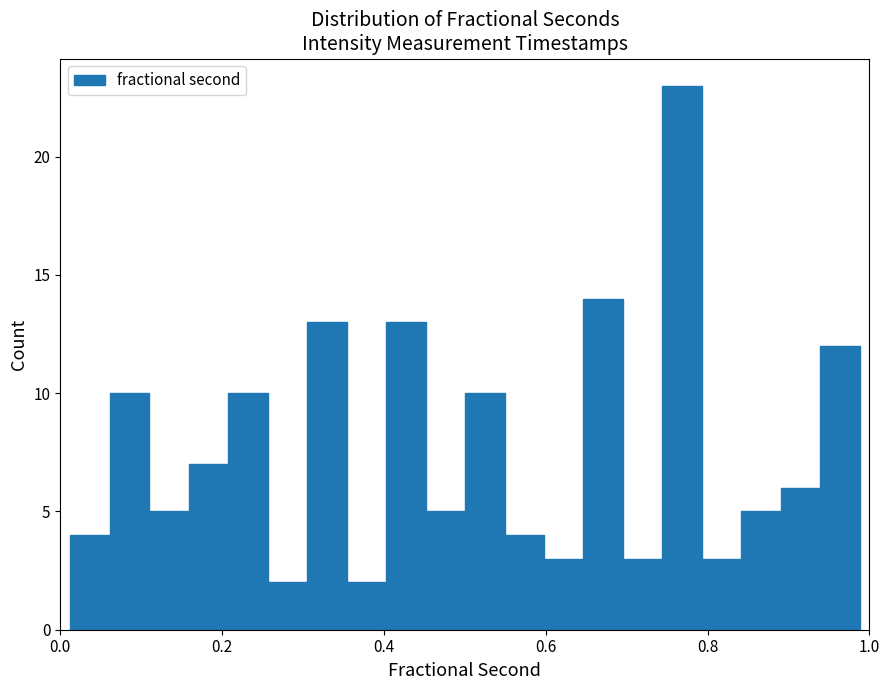

Around what value on the x-axis is the tallest bar? Give the approximate position of its centre, as read against the axis.

0.76